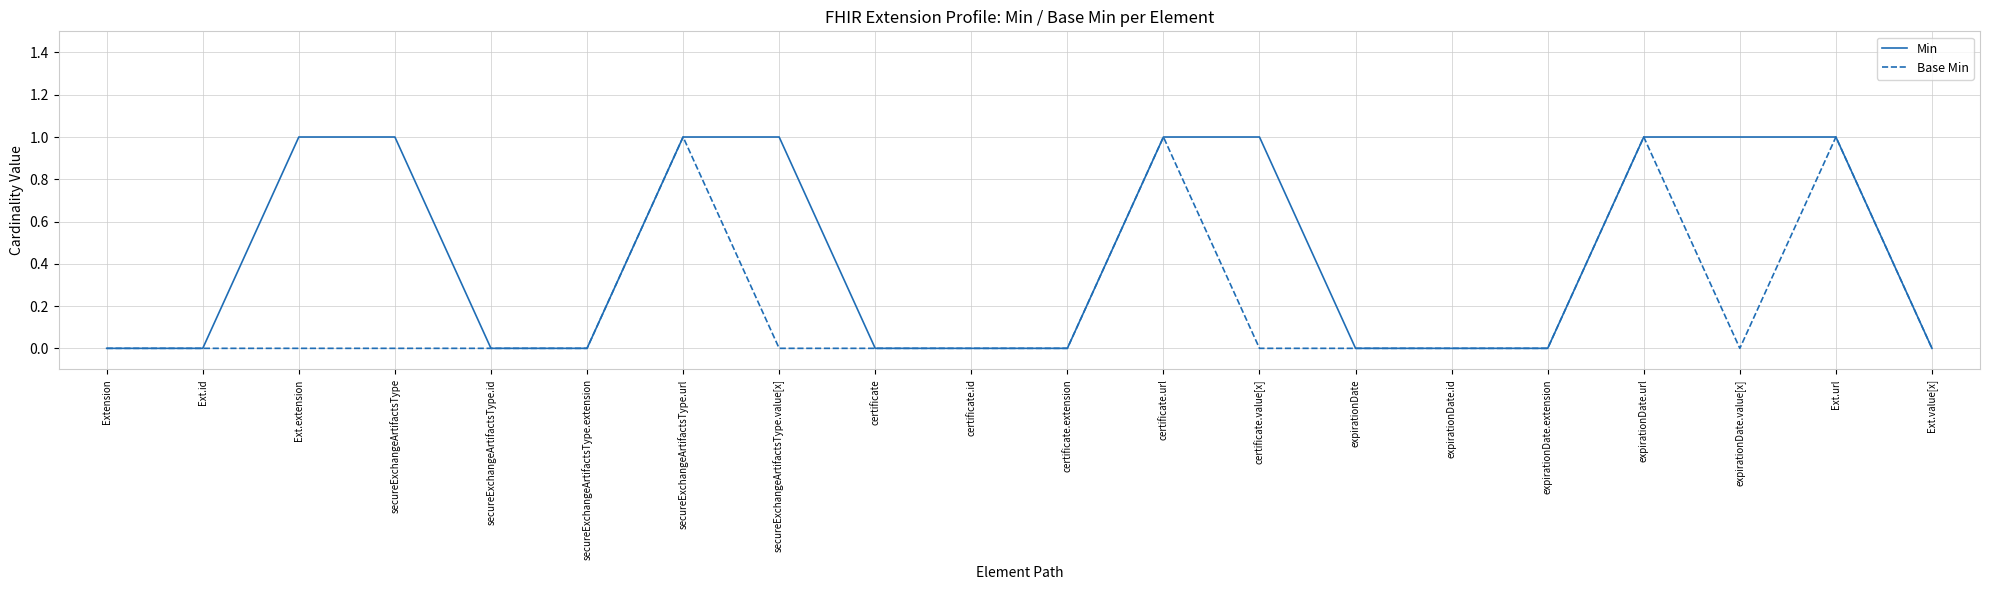

The Base Min series shows 0 at certificate.id. True or false?

True